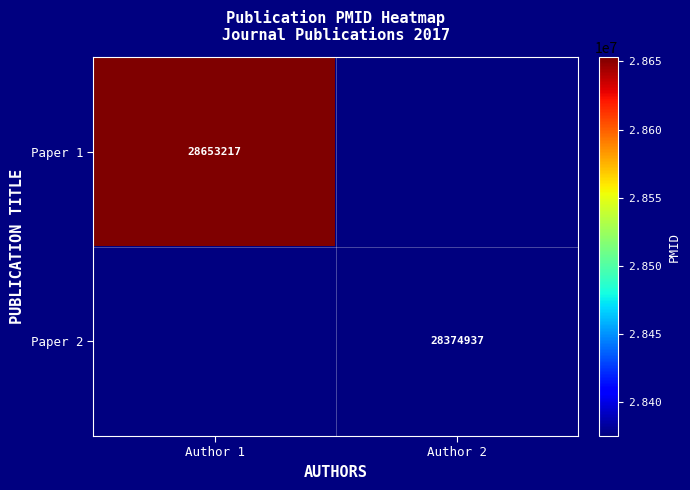

Is it true that Paper 1 equals 42610457 at Author 1?

False